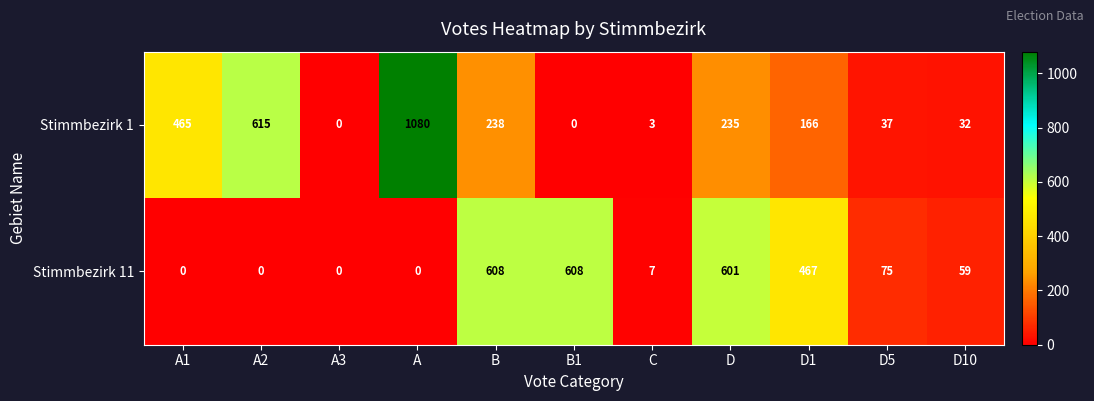

Reading right to left, what are all the values shown in this chart?

Stimmbezirk 1: 32	37	166	235	3	0	238	1080	0	615	465
Stimmbezirk 11: 59	75	467	601	7	608	608	0	0	0	0